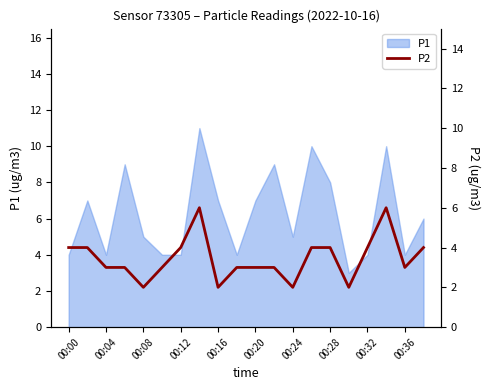

What is the highest value of the P1 series?

11